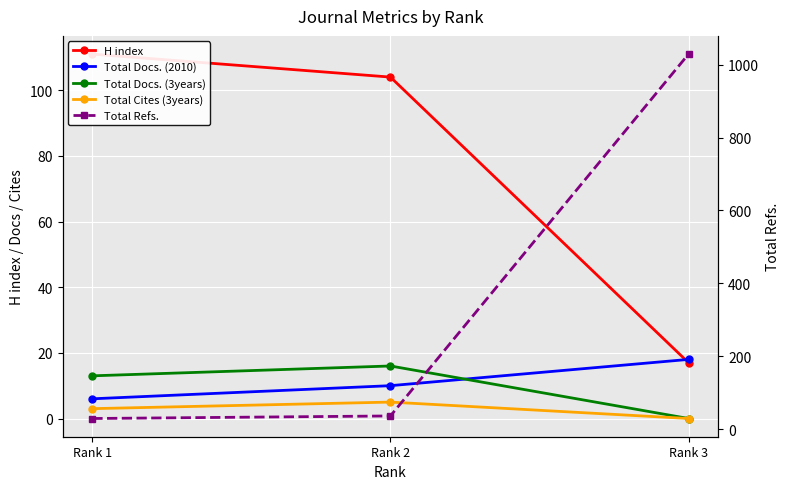

What is the total value across all series at Rank 1?

162